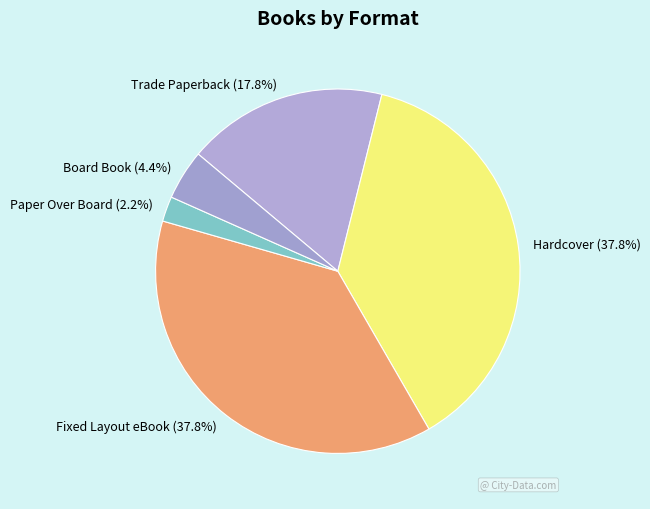

Which has a higher value, Board Book or Paper Over Board?

Board Book